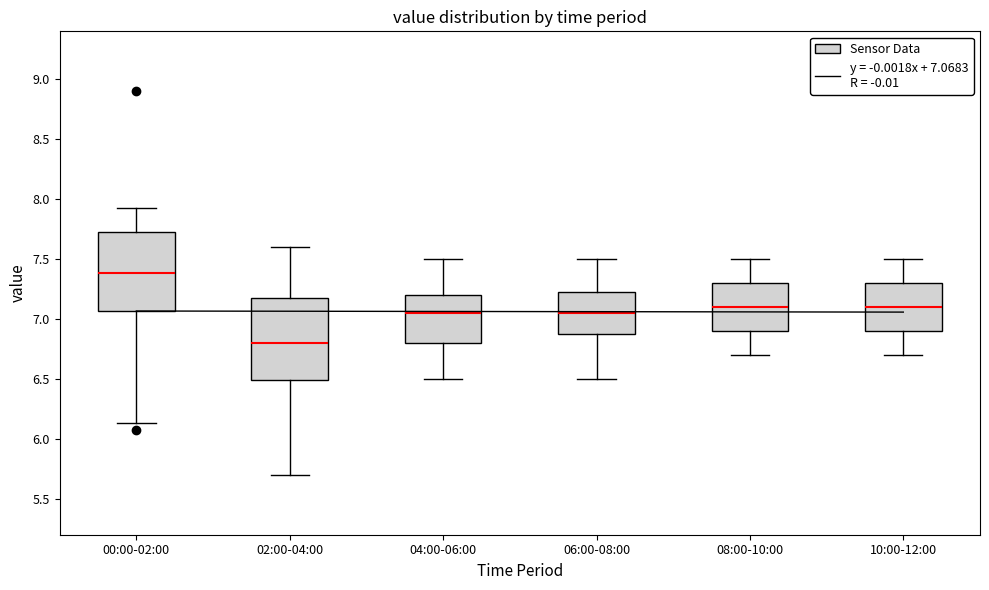

Where is the lower edge of the box for 06:00-08:00 on the y-axis? The values are not printed on the chart, so give them approximately, as read against the axis.

6.90